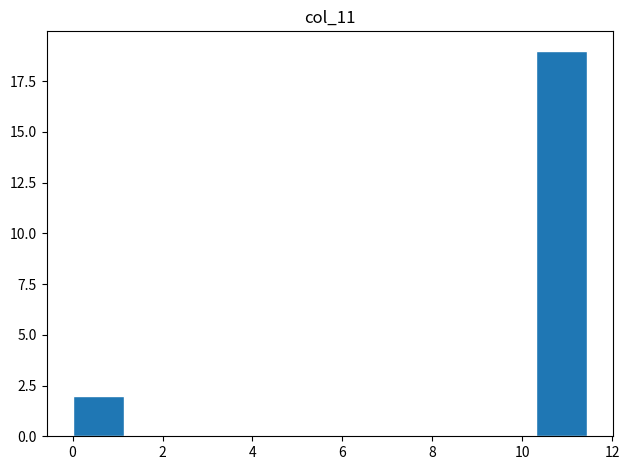

Over which range of the x-axis is the bar tallest?

10.2 to 11.4